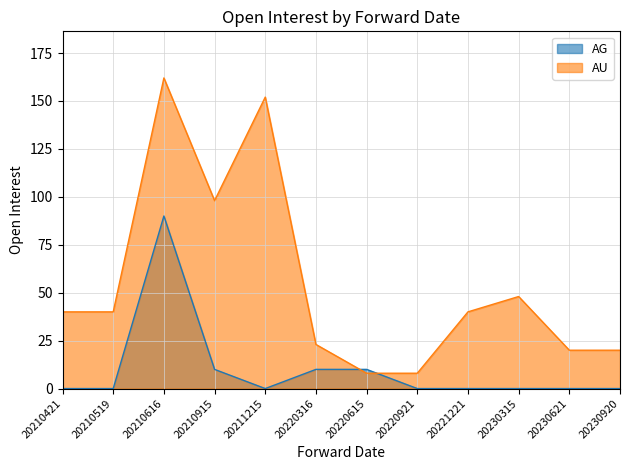

How many lines are shown in the chart?

2